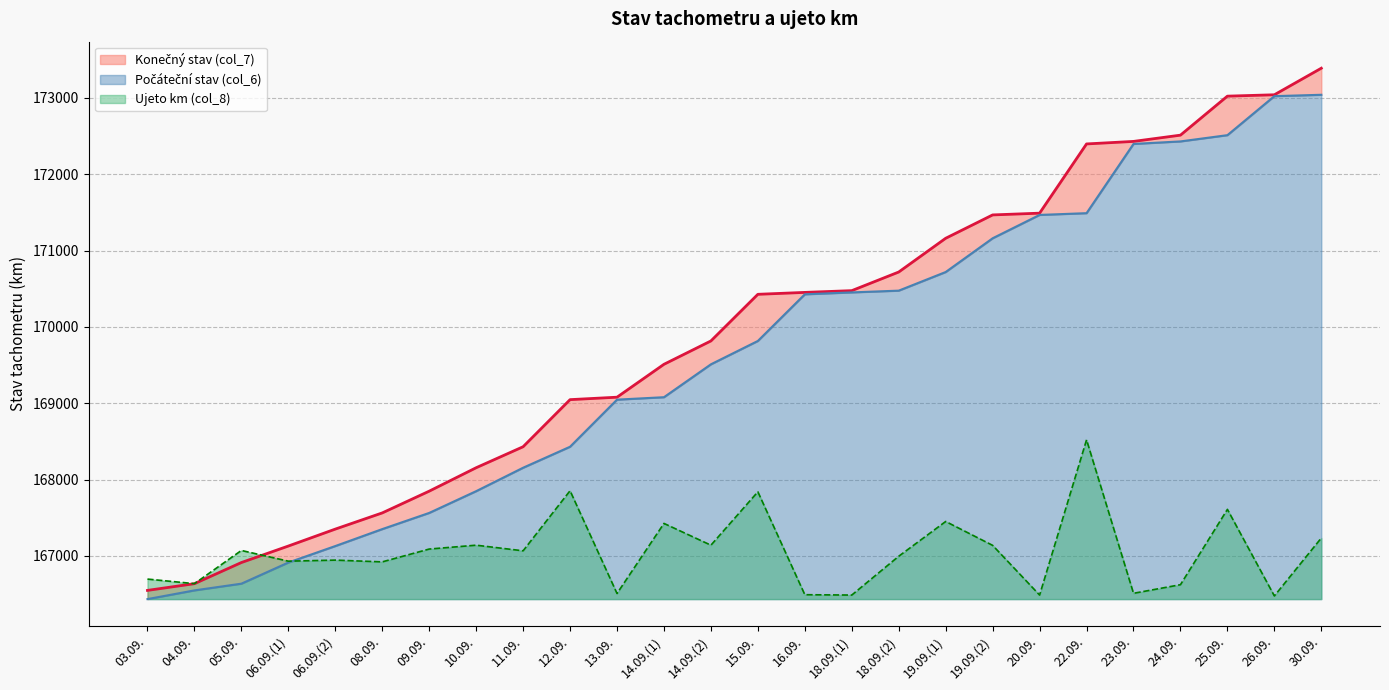

What is the label of the 21st point from the right?

08.09.